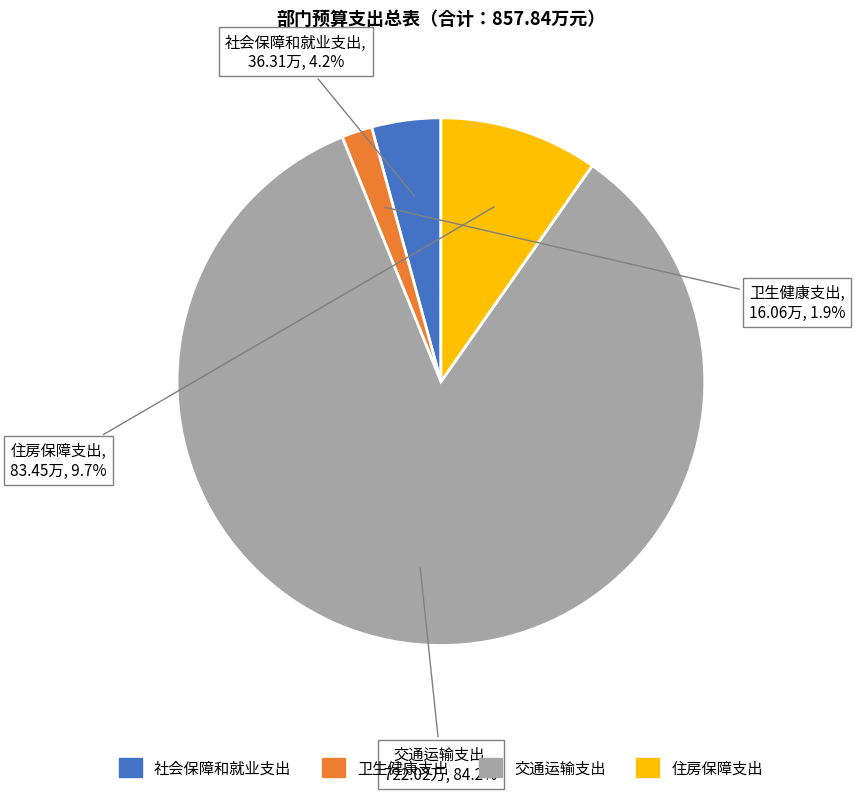

Is 卫生健康支出 the majority of the pie?

No